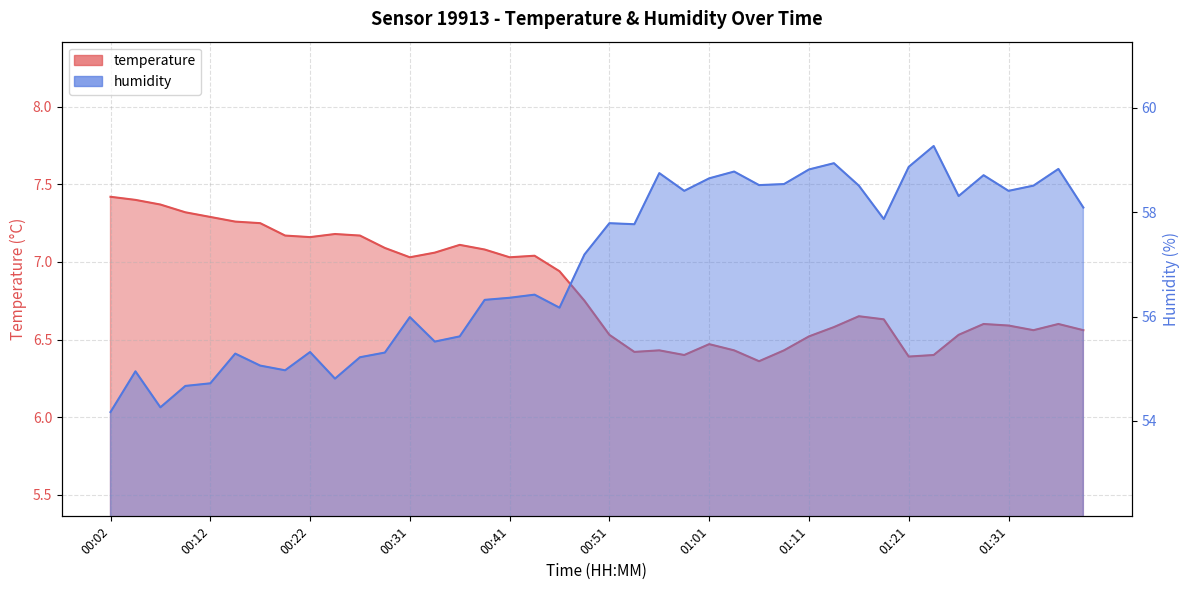

At 00:59, list the series in order from smallest to largest.

temperature, humidity